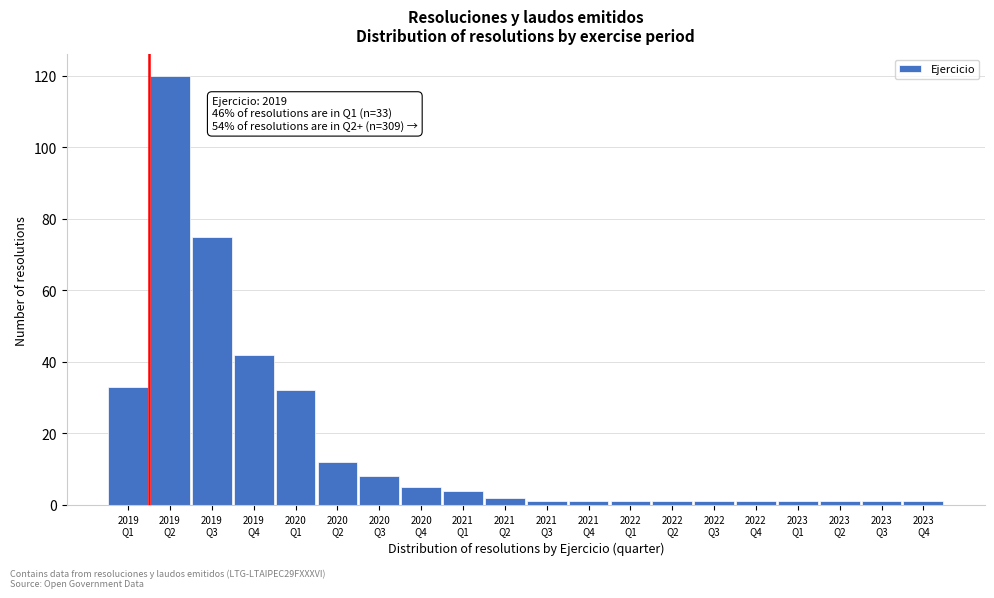

Reading left to right, extract all data points from this chart.

33	120	75	42	32	12	8	5	4	2	1	1	1	1	1	1	1	1	1	1